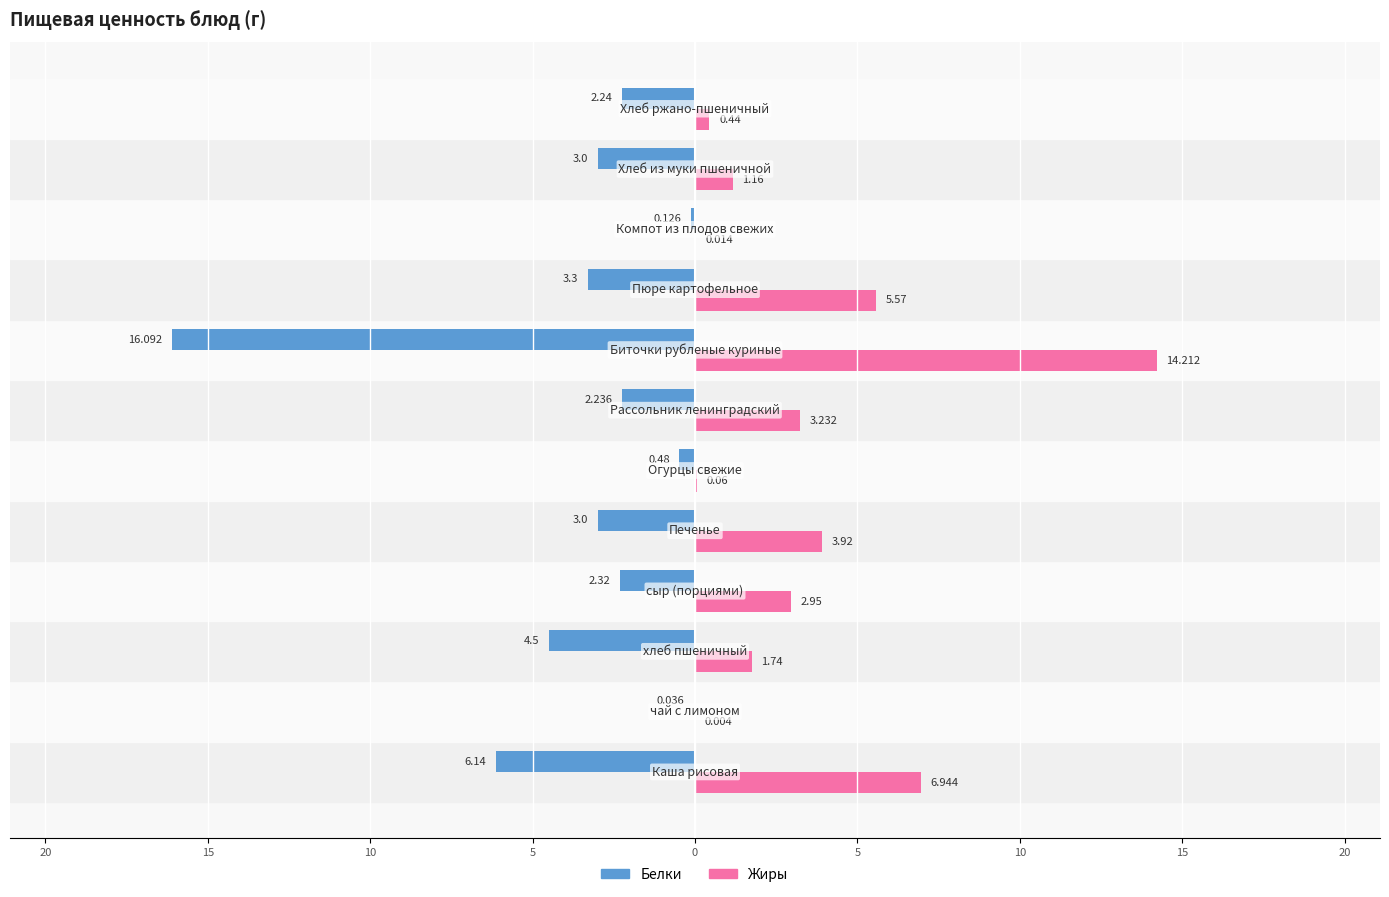

What are all the series names shown in the legend?

Белки, Жиры